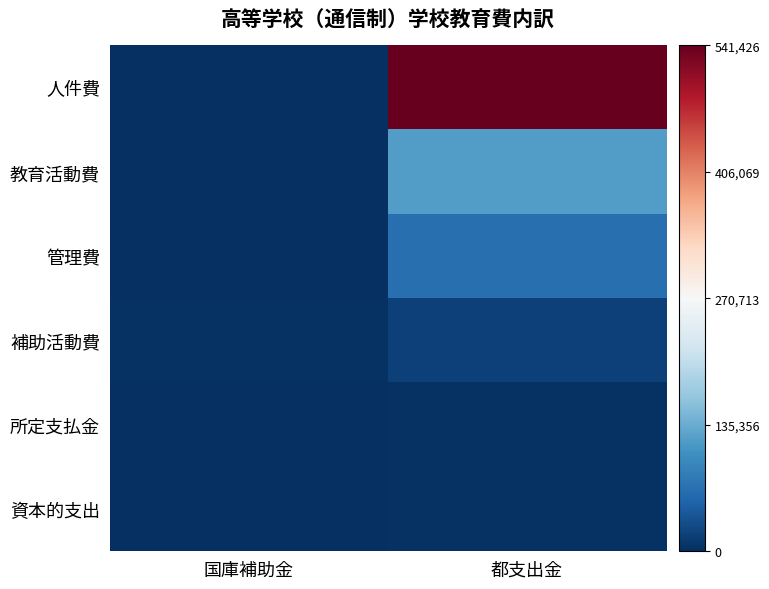

At which category does the chart reach its minimum across all series?

国庫補助金